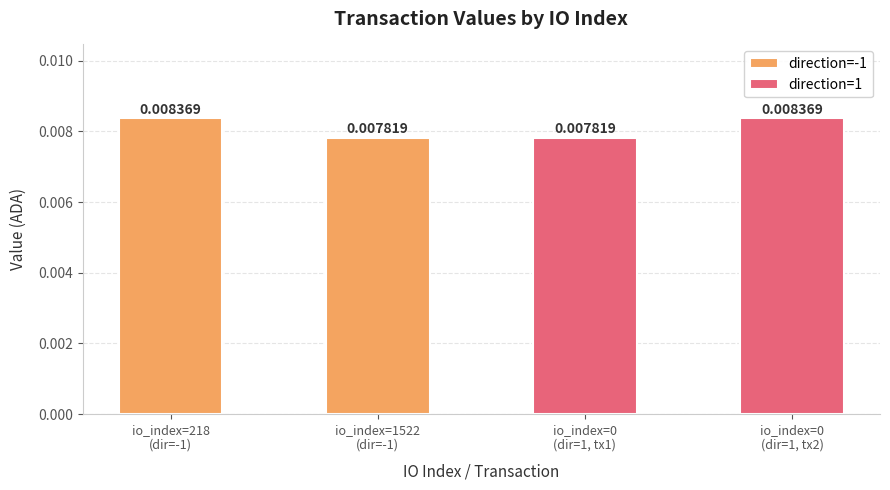

Which series changed the most between io_index=218
(dir=-1) and io_index=1522
(dir=-1)?

direction=-1